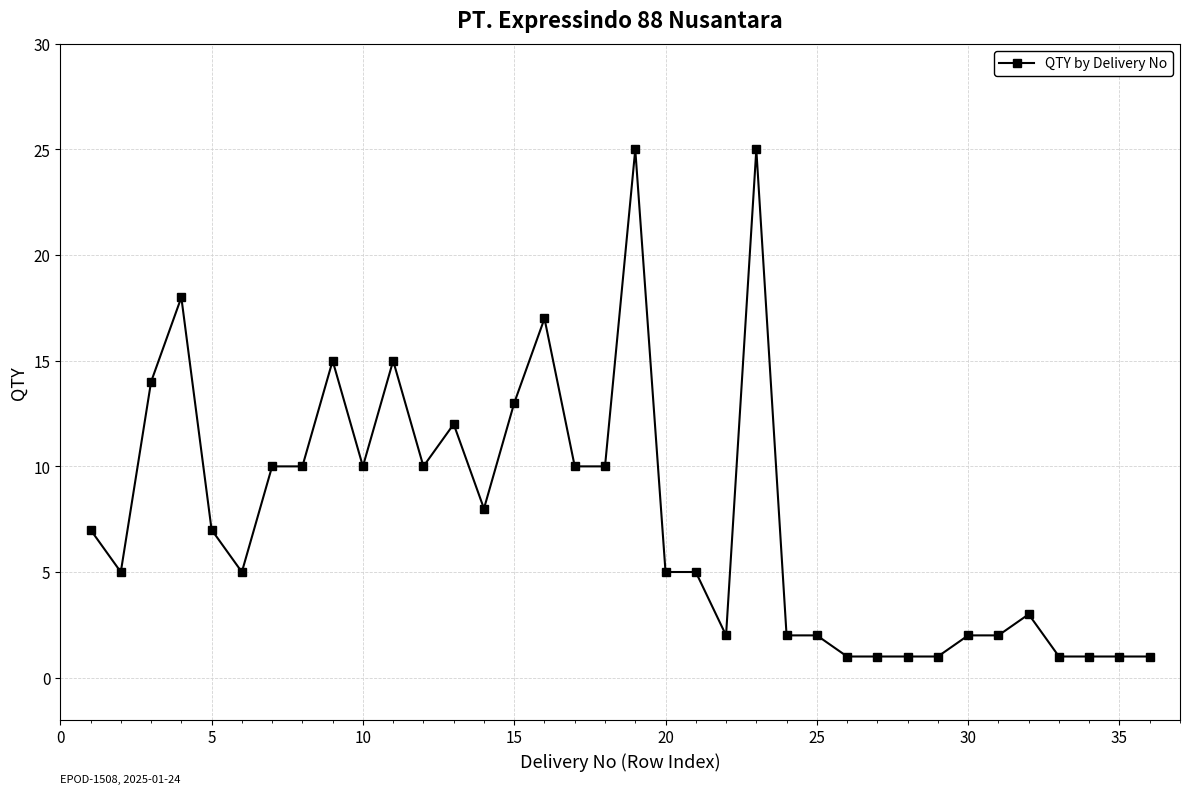

True or false: there are more than 2 points higher than both neighbors.

True